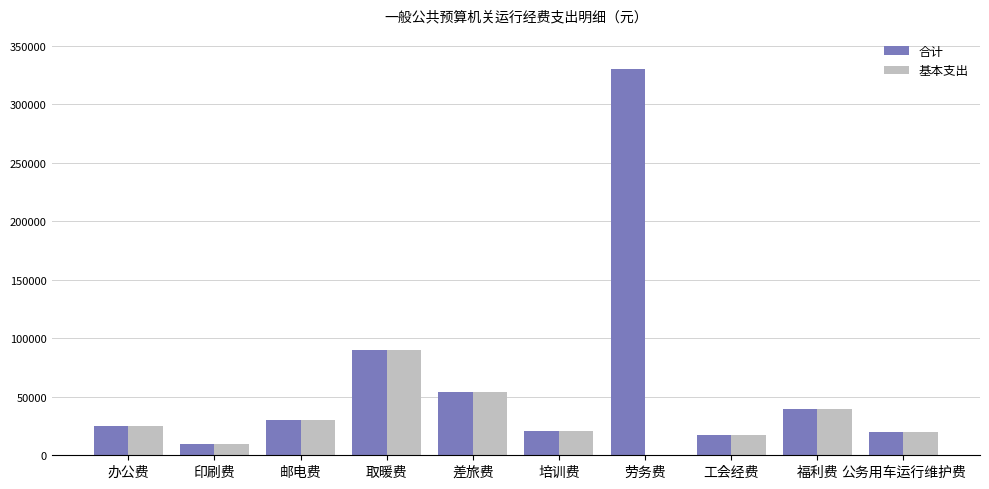

Where is 合计 nearest to the value 169900?

取暖费